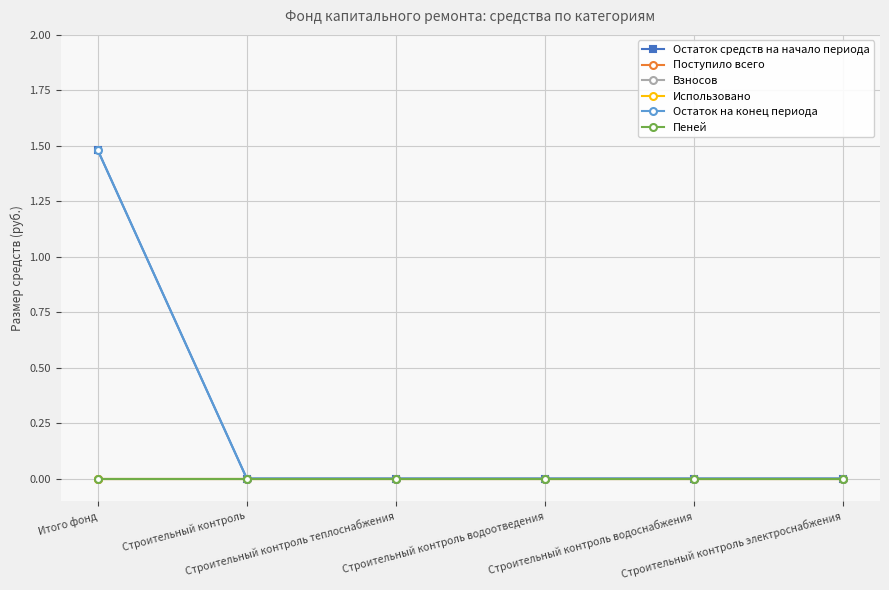

Is this an area chart (filled region under the line)?

No